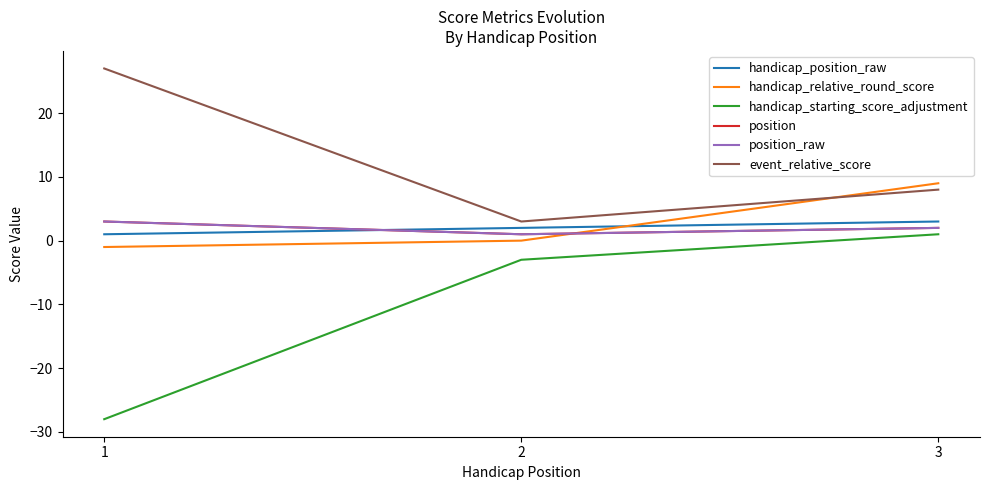

Reading left to right, what are all the values shown in this chart?

handicap_position_raw: 1	2	3
handicap_relative_round_score: -1	0	9
handicap_starting_score_adjustment: -28	-3	1
position: 3	1	2
position_raw: 3	1	2
event_relative_score: 27	3	8